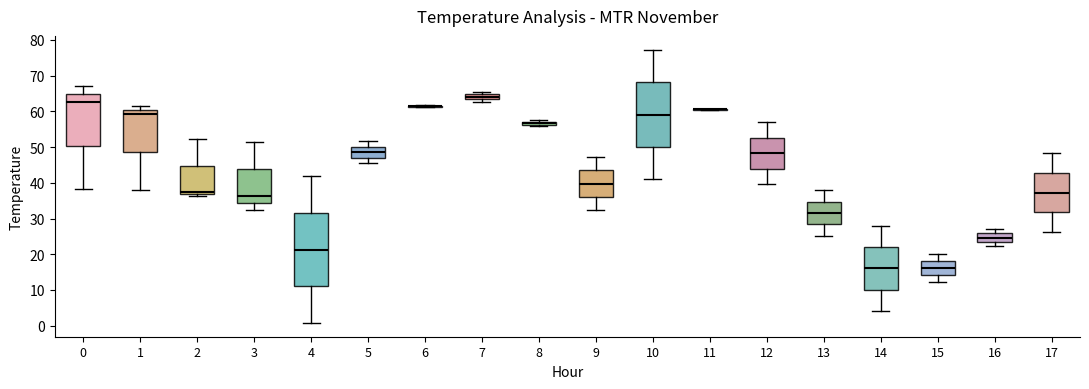

Which box is the tallest, from its lower edge to its upper edge?

4